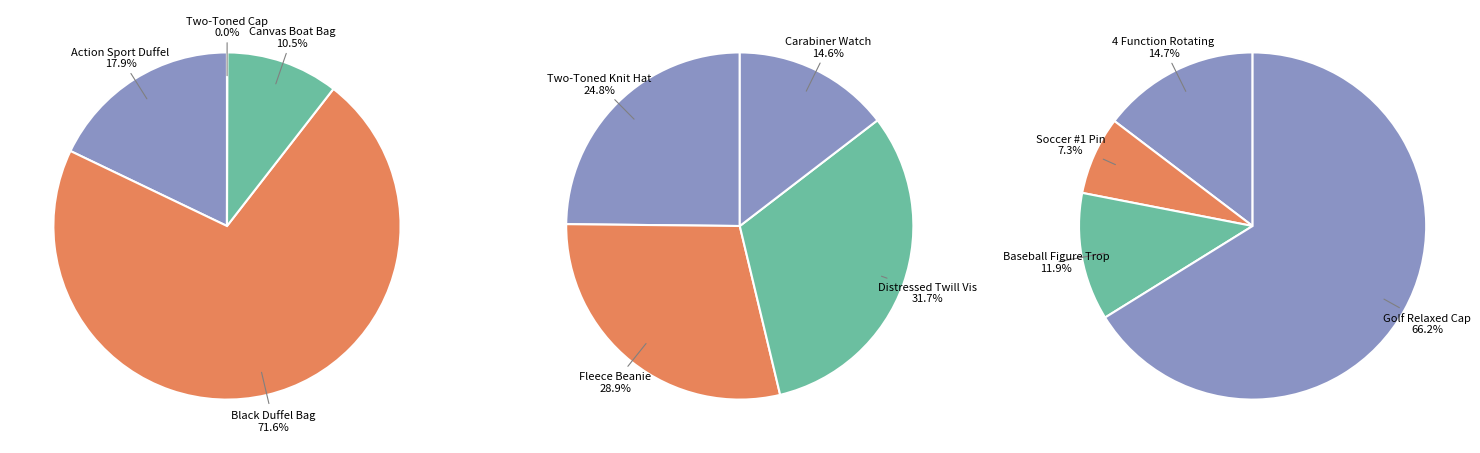

Does Two-Toned Cap account for over 50% of the chart?

No